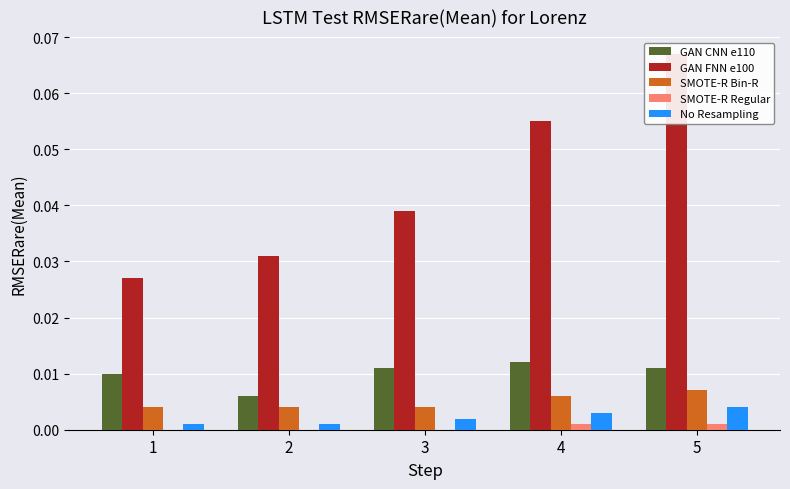

Reading left to right, what are all the values shown in this chart?

GAN CNN e110: 1=0.0	2=0.0	3=0.0	4=0.0	5=0.0
GAN FNN e100: 1=0.0	2=0.0	3=0.0	4=0.1	5=0.1
SMOTE-R Bin-R: 1=0.0	2=0.0	3=0.0	4=0.0	5=0.0
SMOTE-R Regular: 1=0.0	2=0.0	3=0.0	4=0.0	5=0.0
No Resampling: 1=0.0	2=0.0	3=0.0	4=0.0	5=0.0